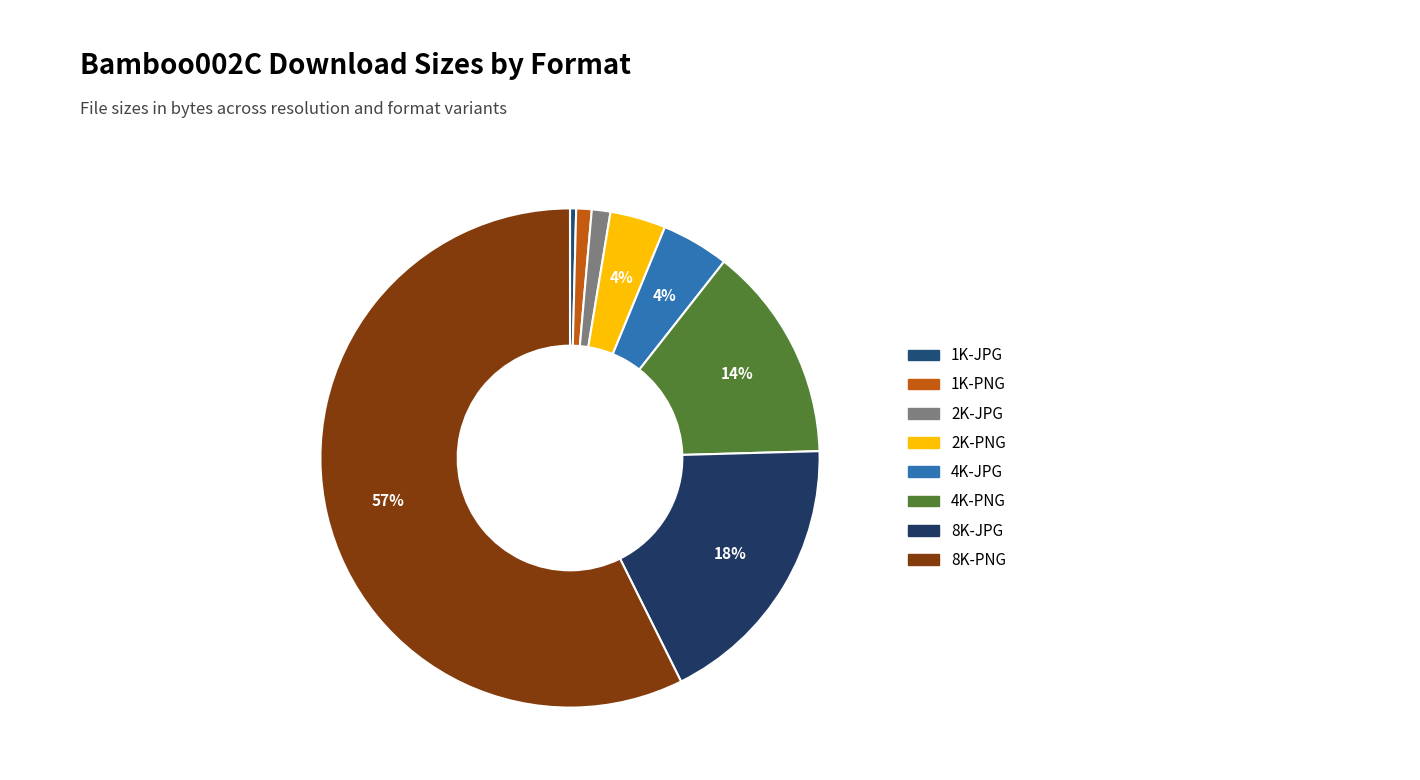

What percentage is the 2K-JPG slice, to the nearest percent?

1%